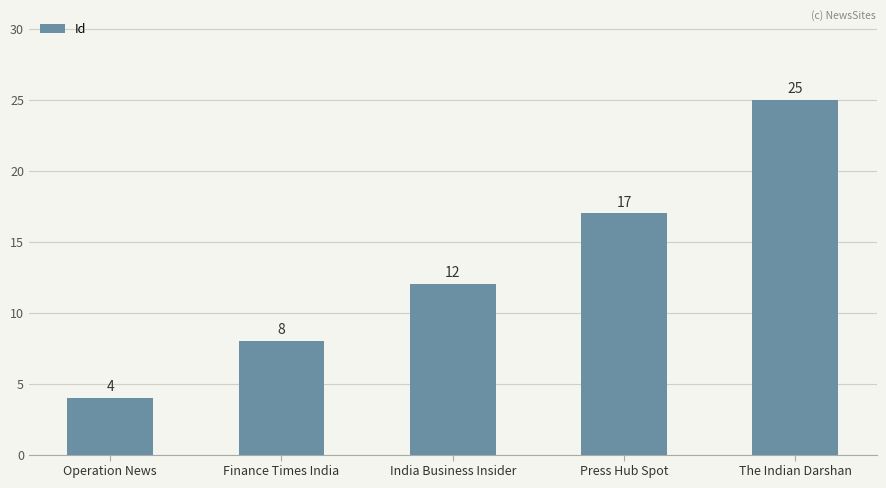

What is the label of the 4th bar from the left?

Press Hub Spot